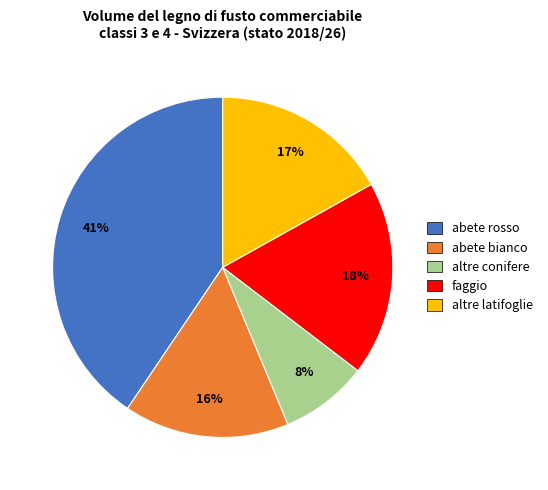

How many segments does this pie chart have?

5